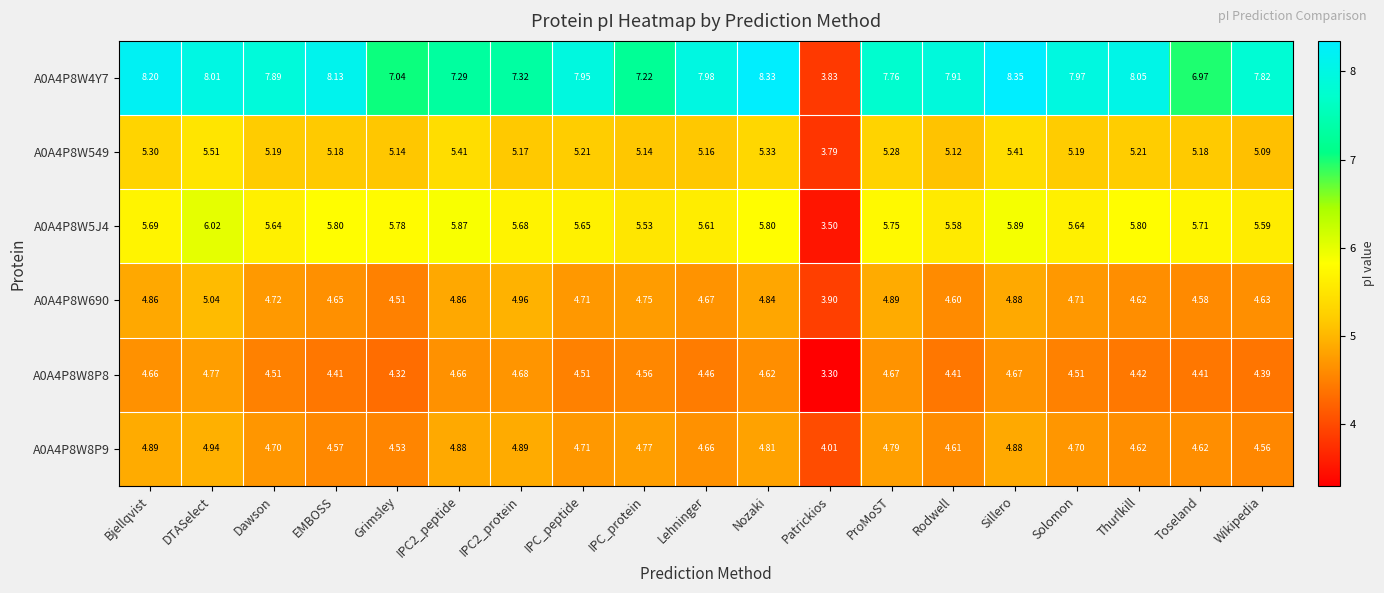

At which label is A0A4P8W8P8 closest to 4?

Grimsley